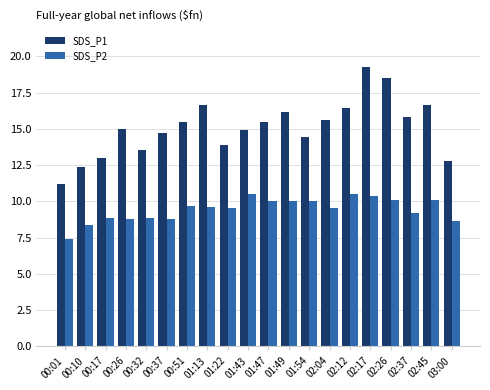

Which label corresponds to the largest value in the chart?

02:17